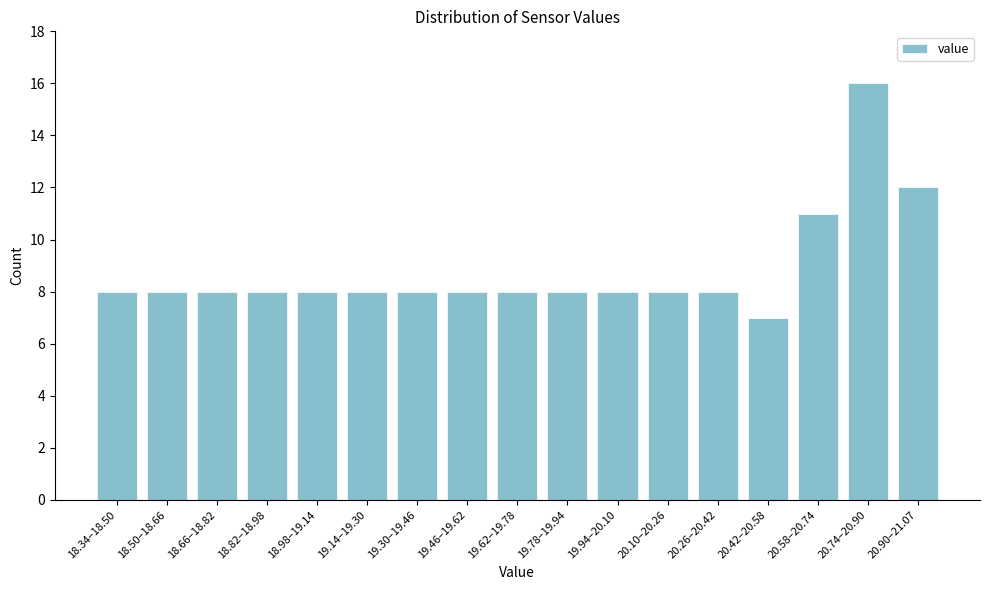

Reading right to left, what are all the values shown in this chart?

20.90–21.07=12	20.74–20.90=16	20.58–20.74=11	20.42–20.58=7	20.26–20.42=8	20.10–20.26=8	19.94–20.10=8	19.78–19.94=8	19.62–19.78=8	19.46–19.62=8	19.30–19.46=8	19.14–19.30=8	18.98–19.14=8	18.82–18.98=8	18.66–18.82=8	18.50–18.66=8	18.34–18.50=8